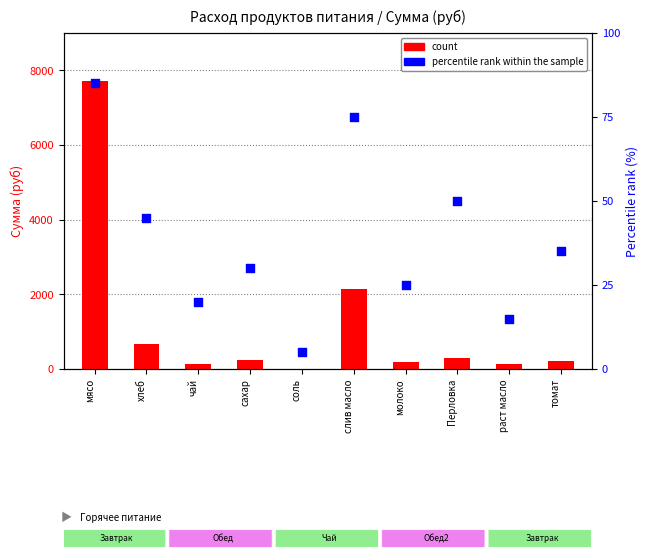

What are all the series names shown in the legend?

count, percentile rank within the sample